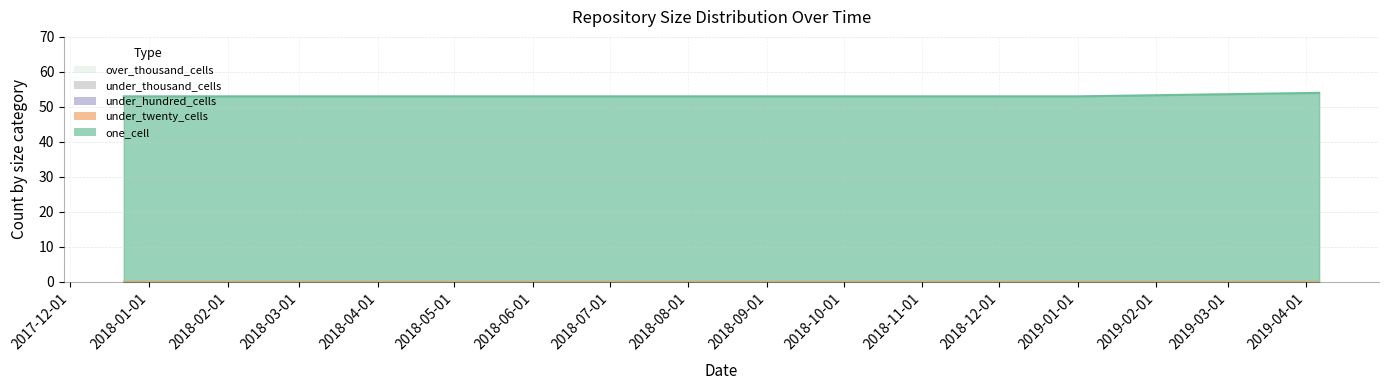

Is it true that one_cell equals 25 at 2018-09-28?

False